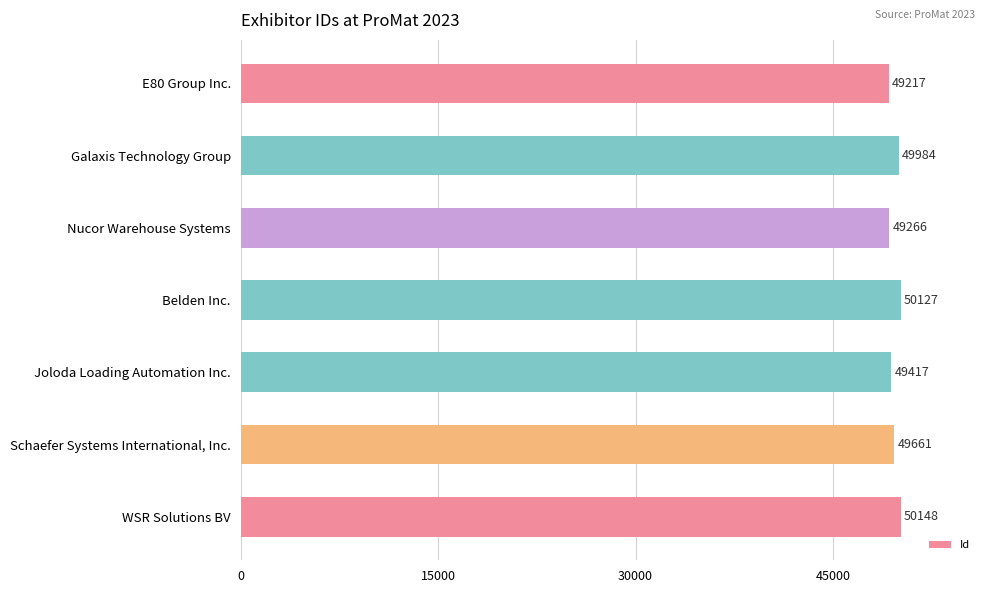

What is the smallest value displayed?

49217